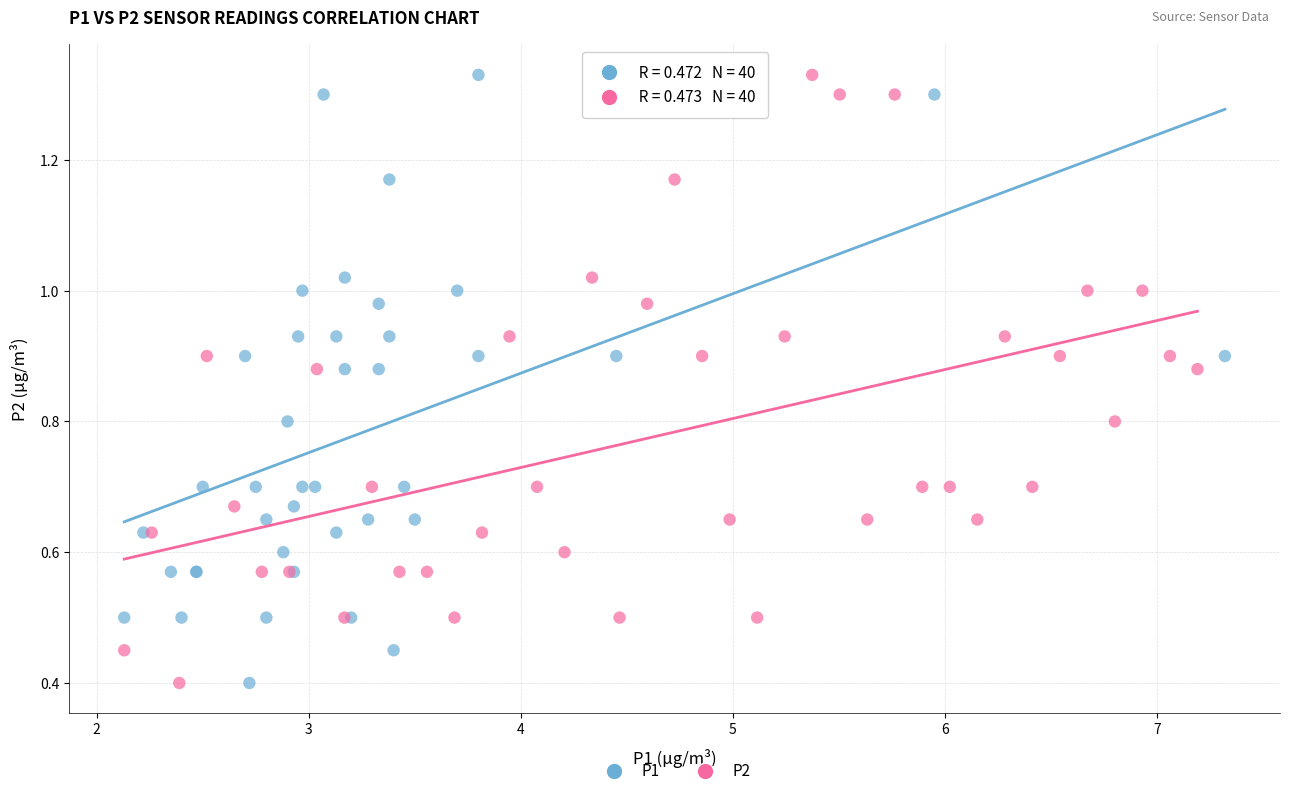

What are all the series names shown in the legend?

P1, P2